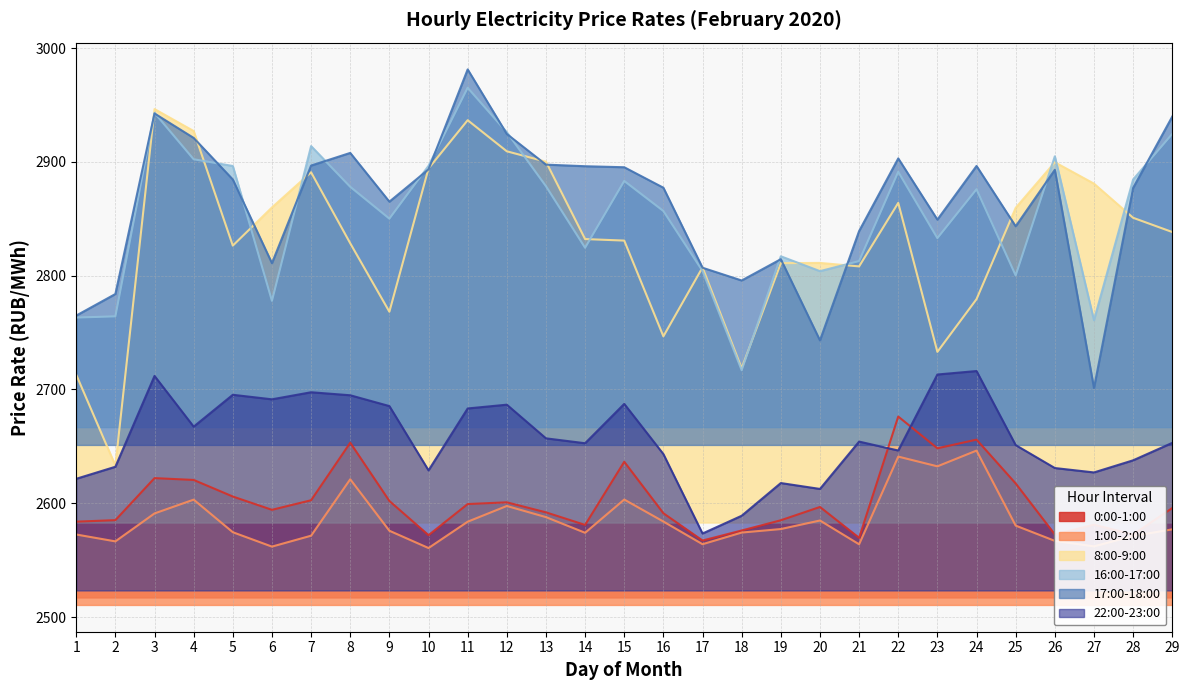

Between 22 and 23, which series saw the biggest shift?

8:00-9:00